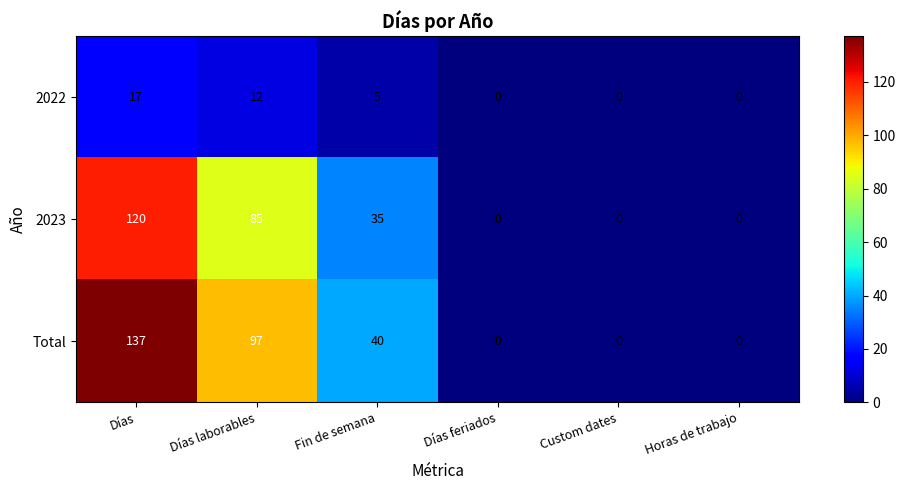

What is the maximum value shown in the chart?

137